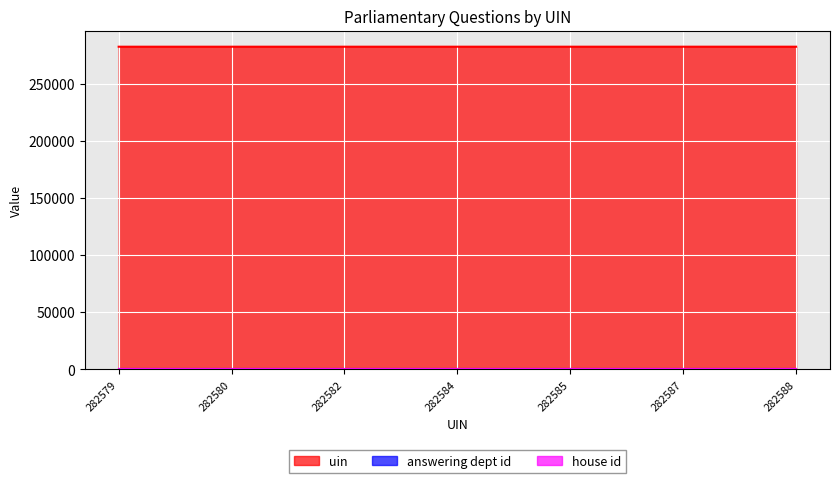

True or false: answering dept id and uin intersect in this chart.

False